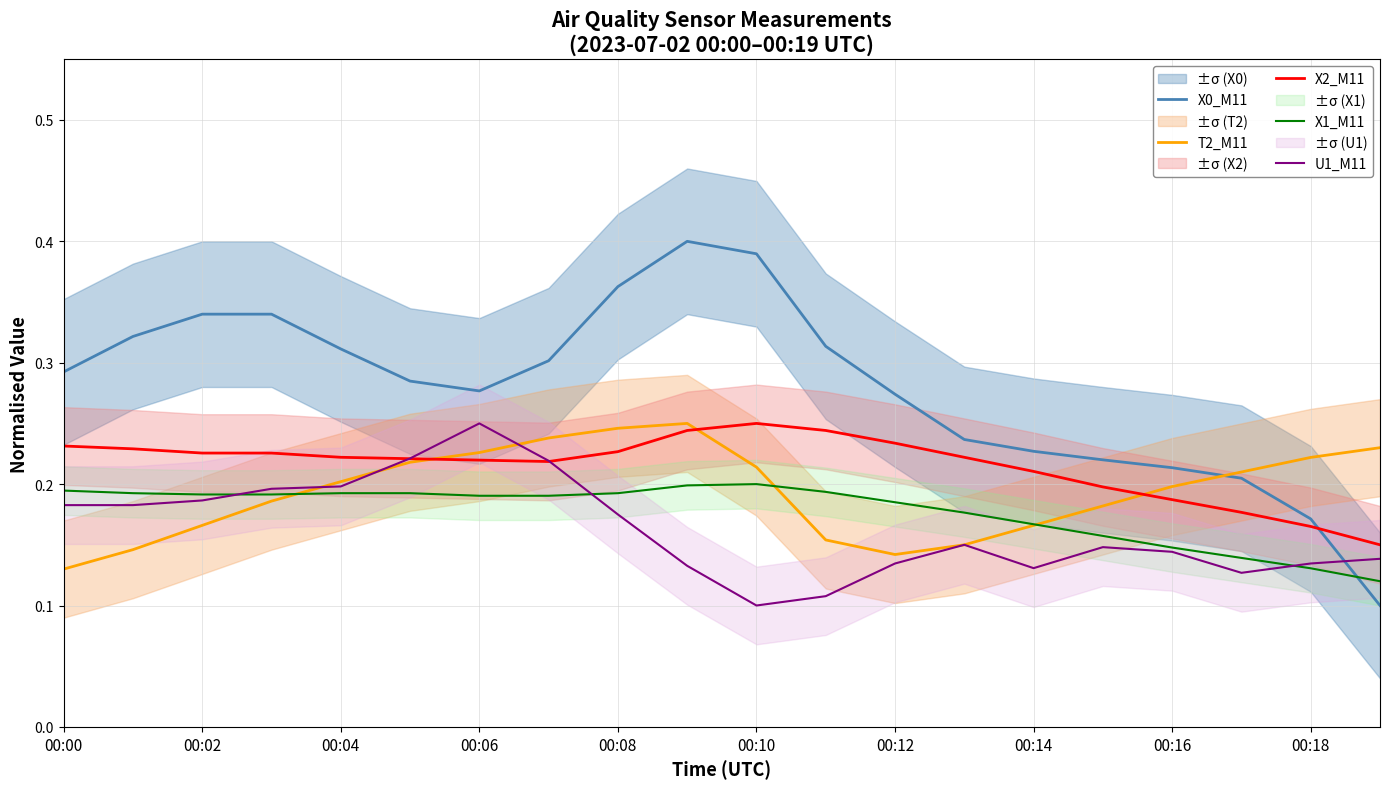

The X1_M11 series shows 0.1 at 00:12. True or false?

False